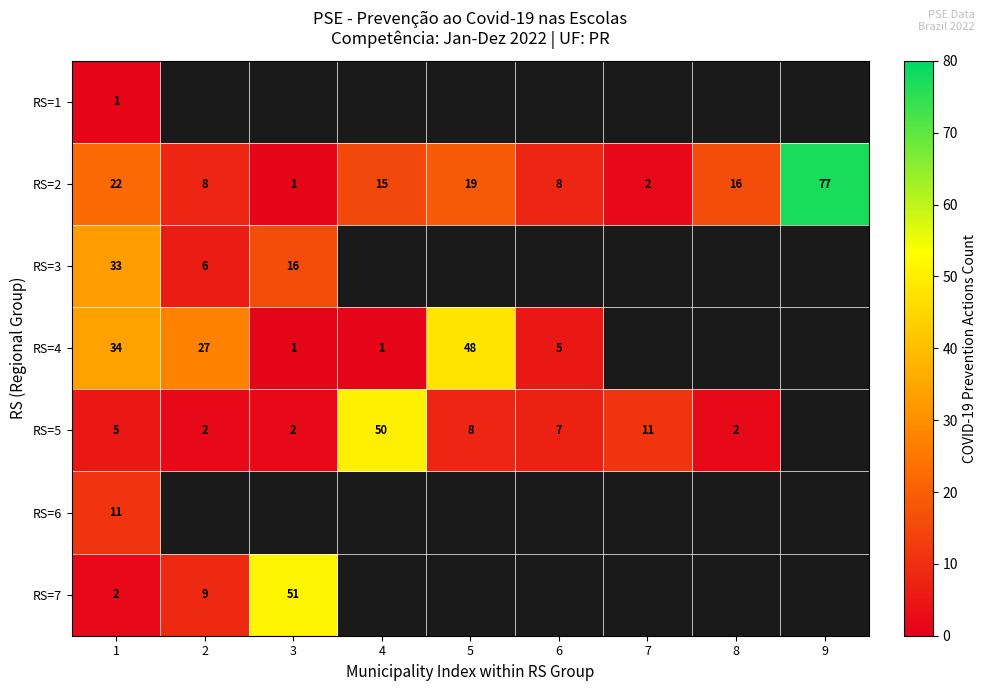

What value does the RS=2 series have at 2, to the nearest 10?

10